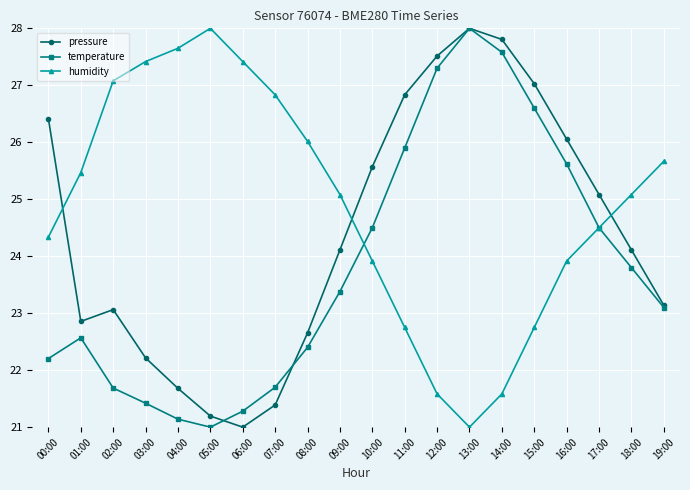

At 16:00, list the series in order from smallest to largest.

humidity, temperature, pressure